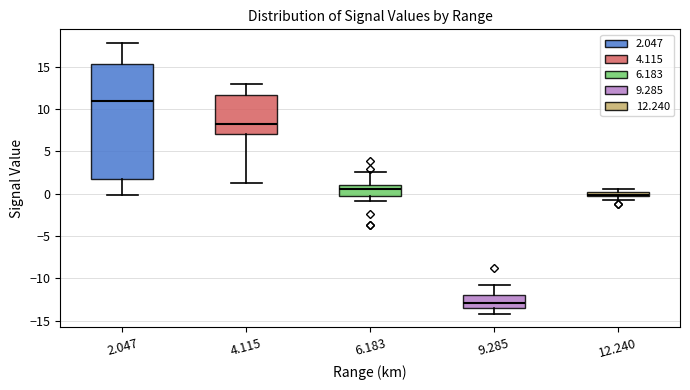

Which box's median line is the lowest?

9.285